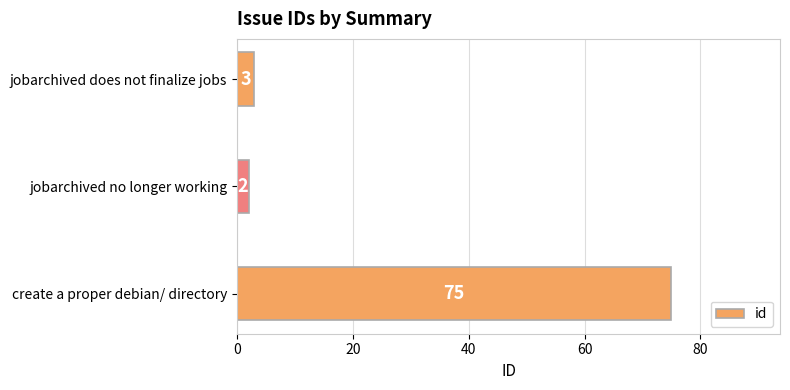

How many values are below 3?

1